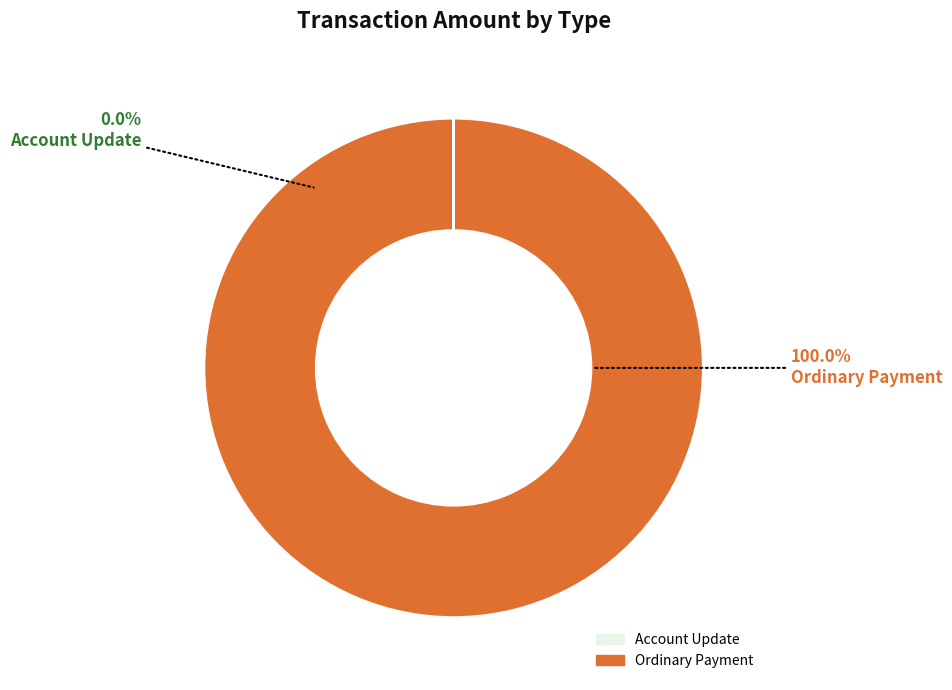

Is it true that Account Update is 0% of the pie?

True